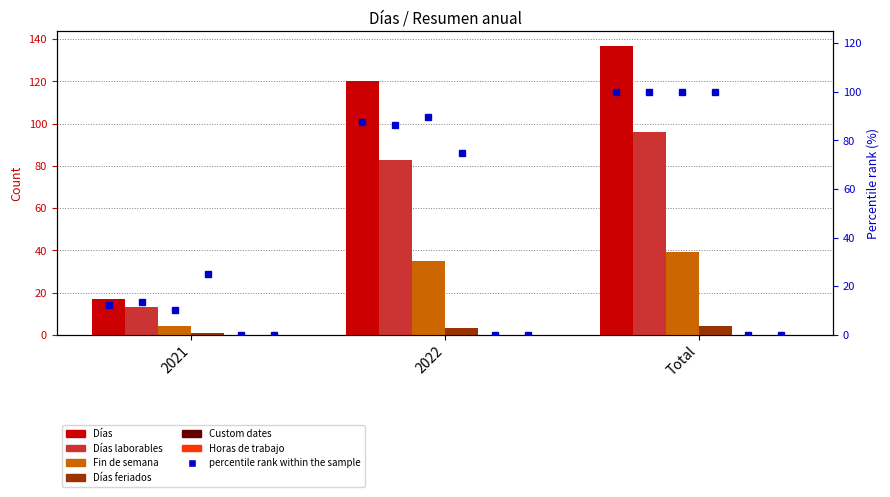

Reading left to right, transcribe all the data shown in this chart.

Días: 2021=17	2022=120	Total=137
Días laborables: 2021=13	2022=83	Total=96
Fin de semana: 2021=4	2022=35	Total=39
Días feriados: 2021=1	2022=3	Total=4